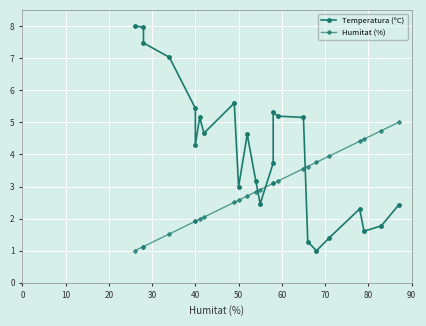

Rank the series by their average value, from lowest to highest.

Humitat (%), Temperatura (ºC)